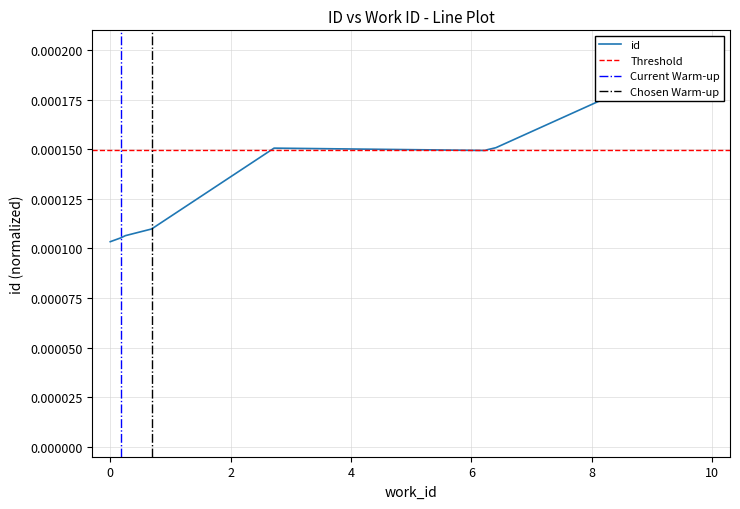

True or false: the data has more than 2 interior local peaks.

False